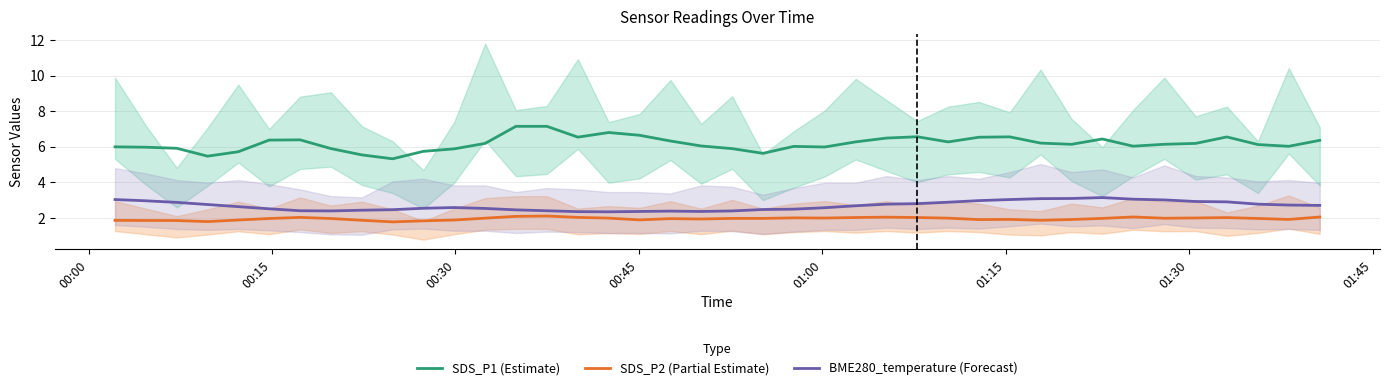

What is the difference between the maximum and minimum values in the SDS_P1 (Estimate) series?

1.8